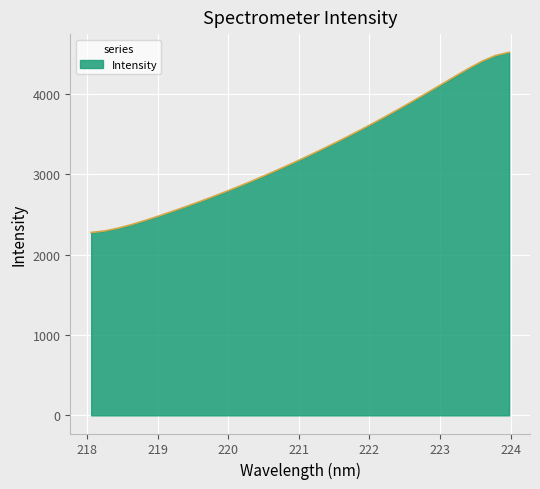

What is the difference between the maximum and minimum values?

2243.6